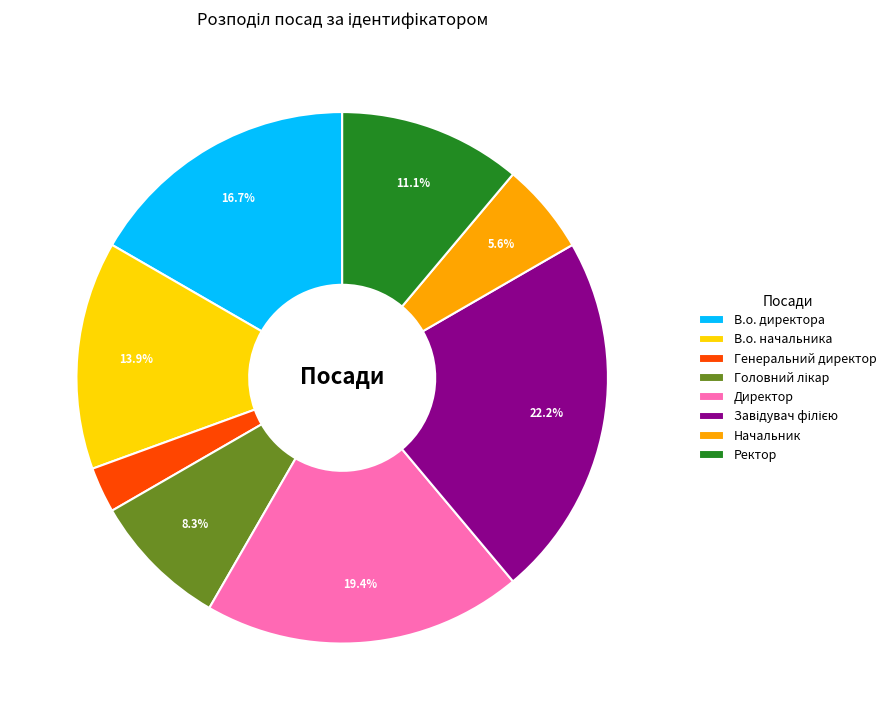

Combined, what portion of the pie is В.о. директора and В.о. начальника?

30.6%